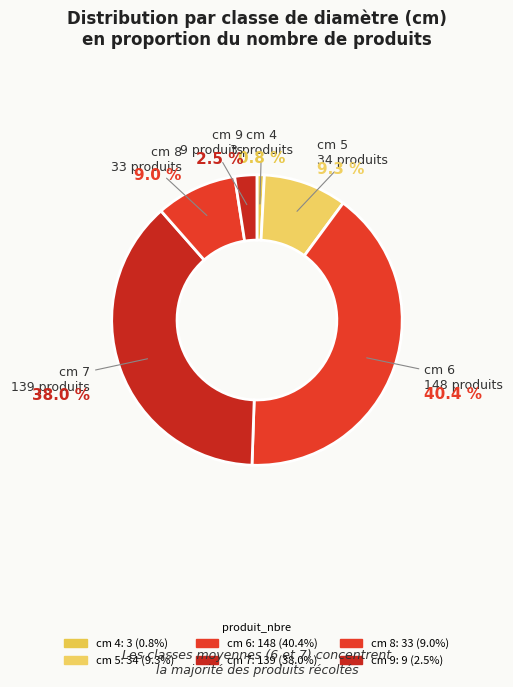

How many segments does this pie chart have?

6